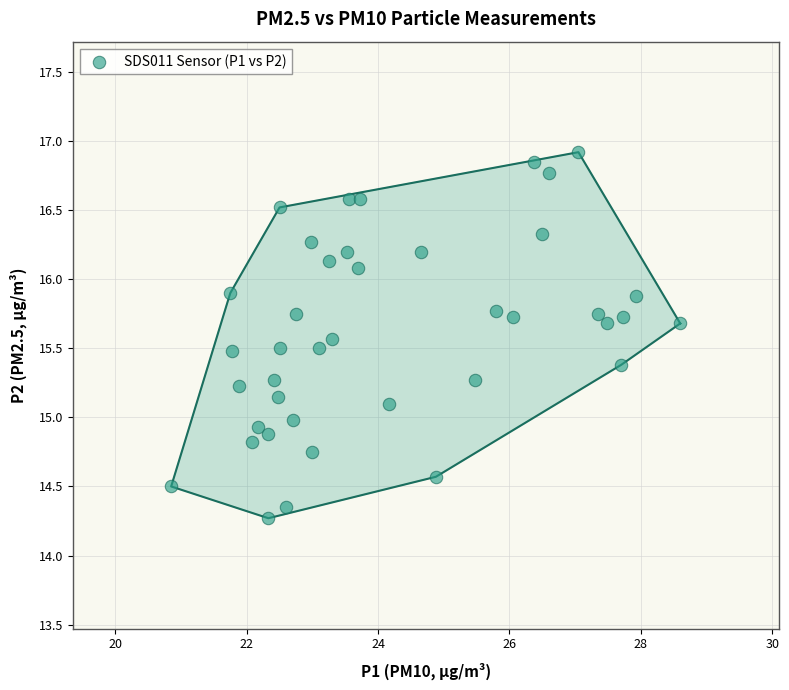

What is the range of X values (max minus min)?

7.8